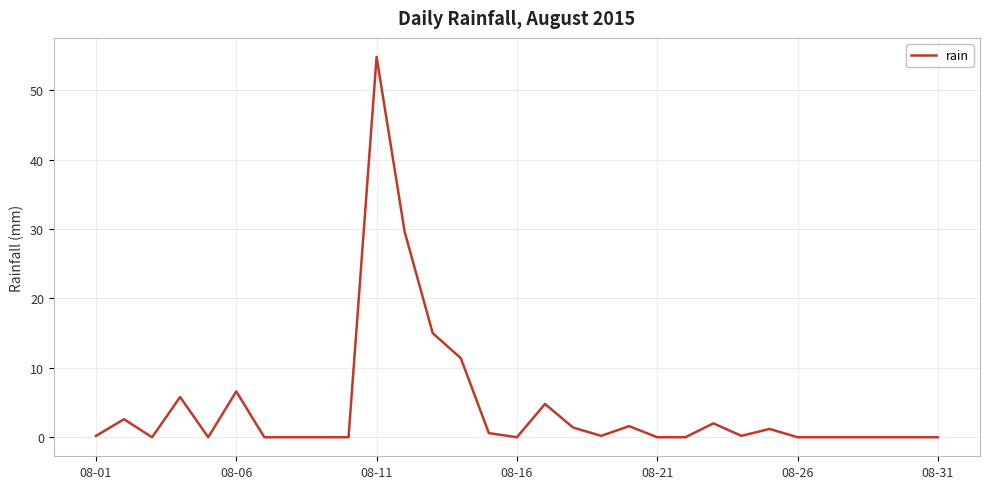

What is the difference between the maximum and minimum values?

54.8